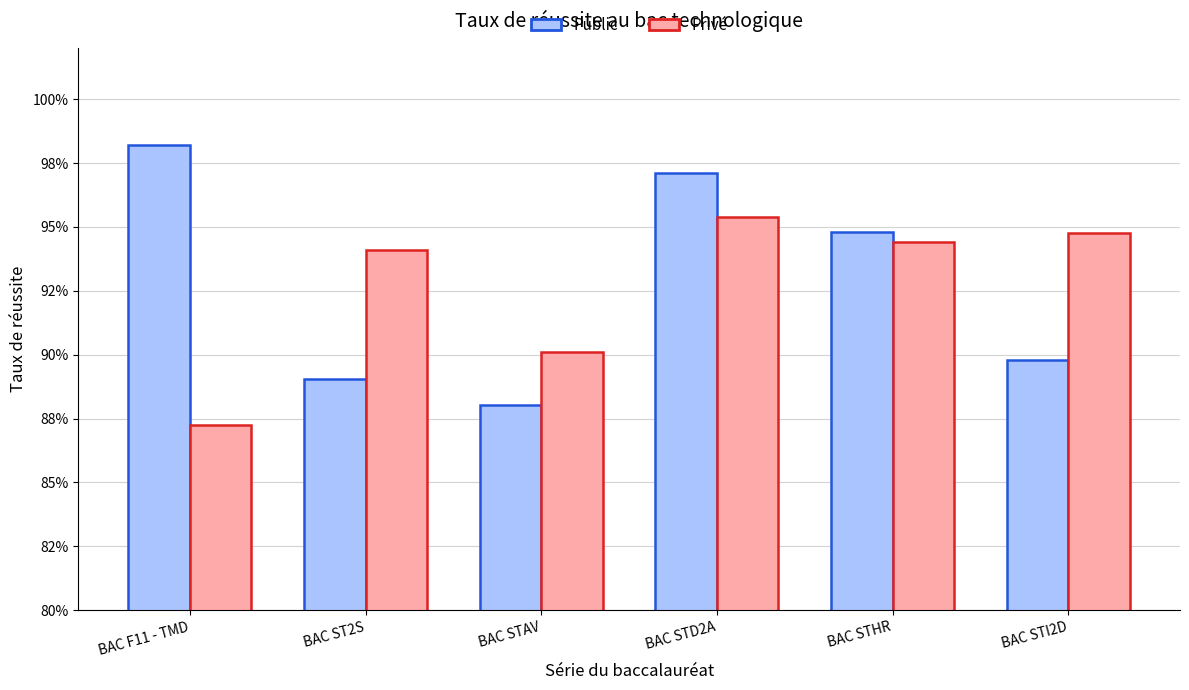

Are the bars horizontal?

No